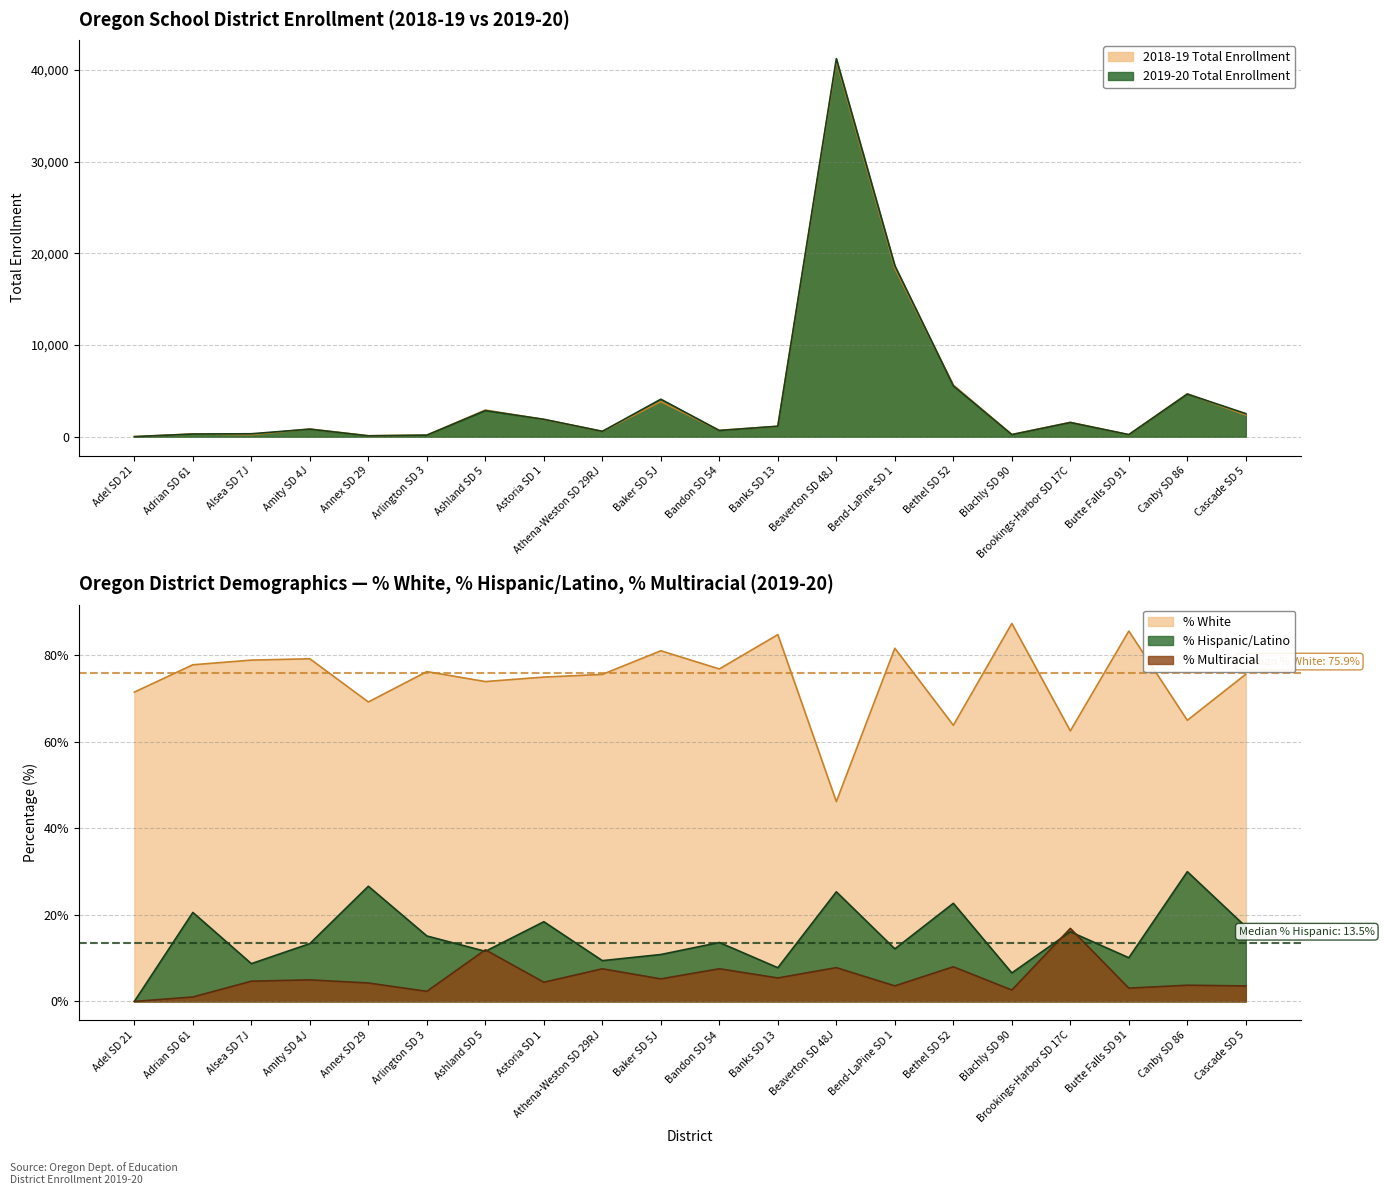

Where is % Multiracial nearest to the value 8?

Bethel SD 52